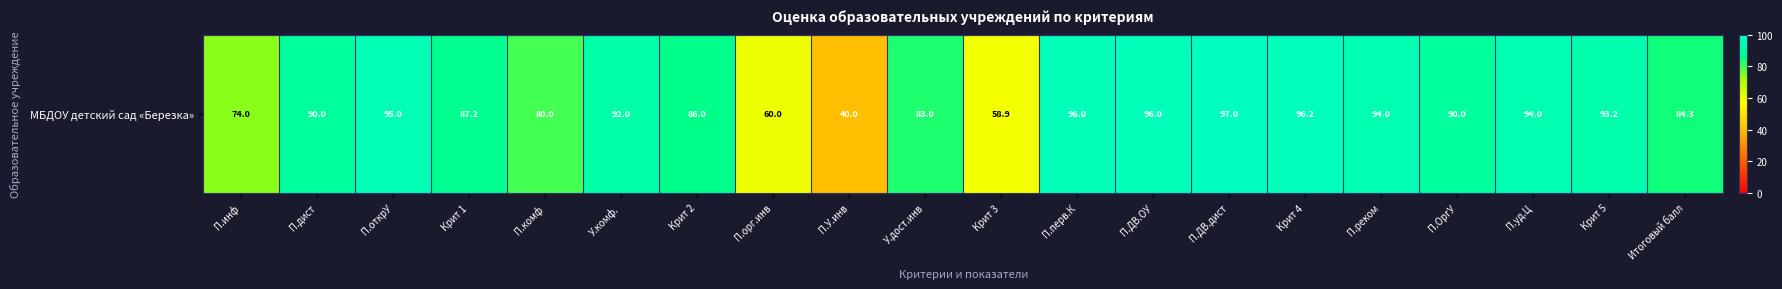

True or false: the data shows 87.2 at Крит 1.

True